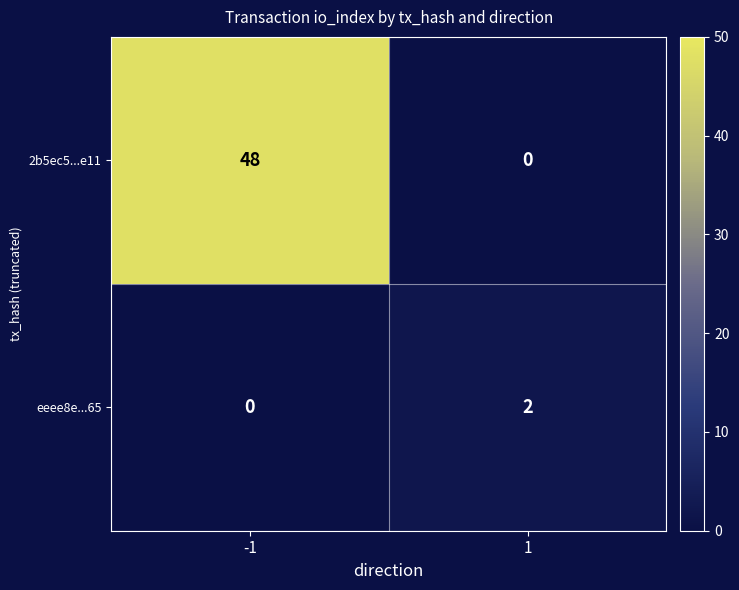

How many data points in eeee8e...65 are less than 2?

1